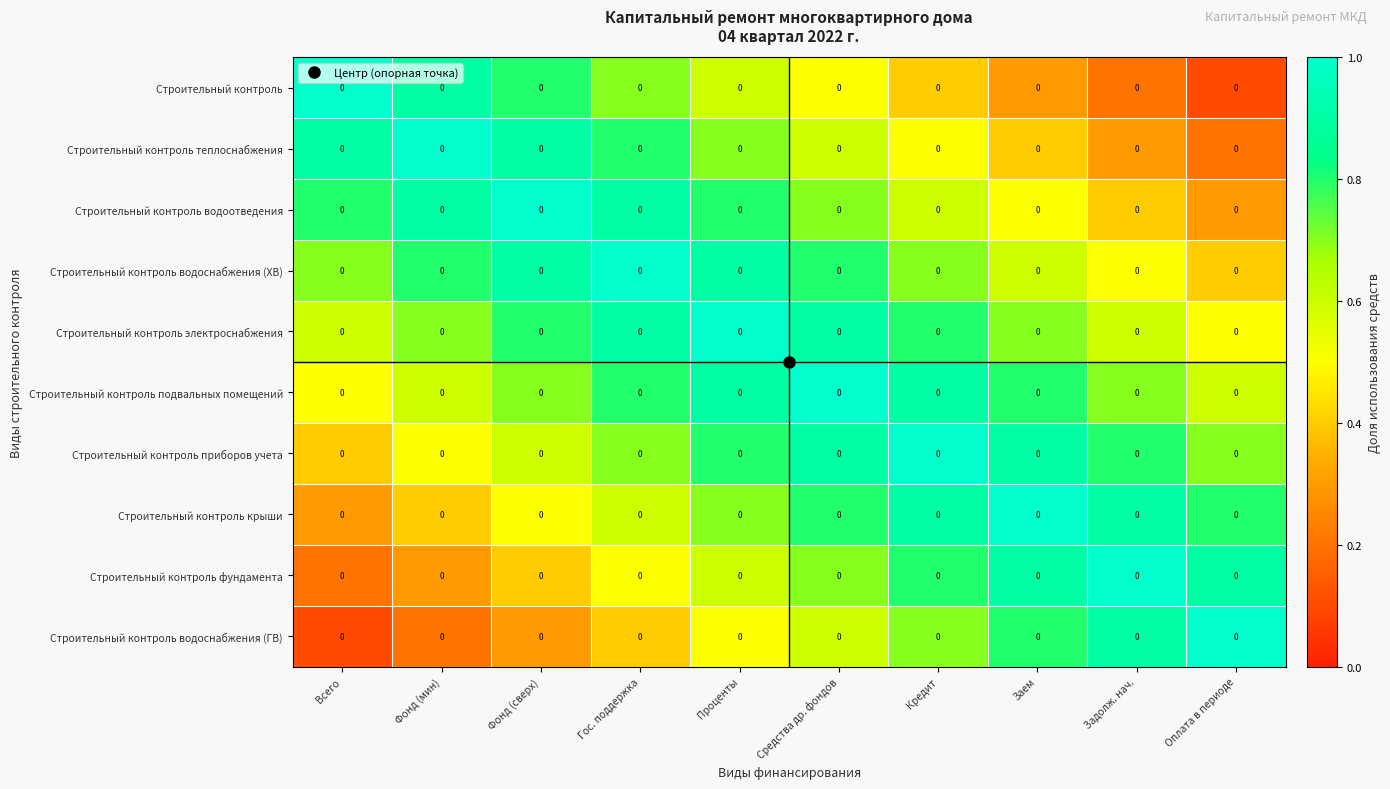

List the labels in order of Строительный контроль водоотведения value, largest first.

Фонд (сверх), Фонд (мин), Гос. поддержка, Всего, Проценты, Средства др. фондов, Кредит, Заем, Задолж. нач., Оплата в периоде